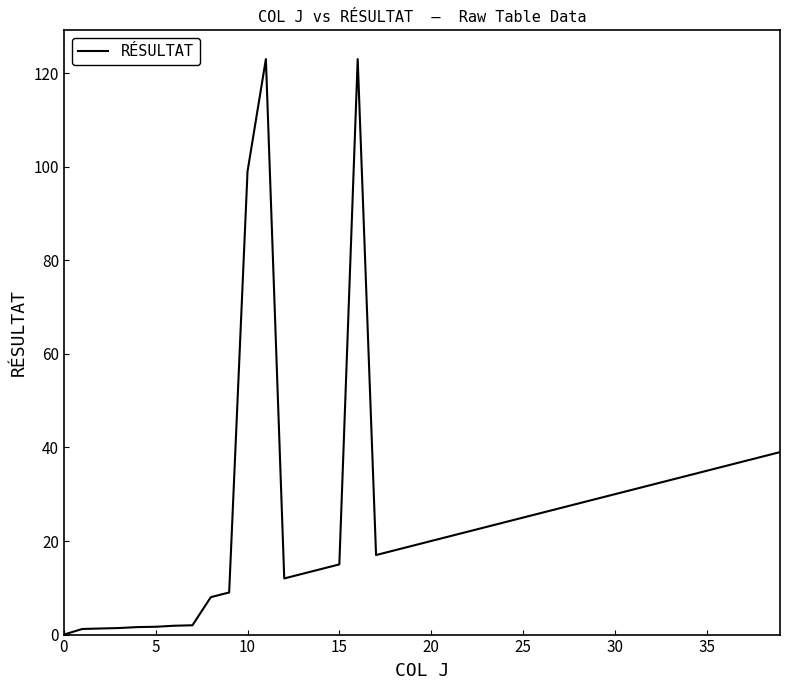

What is the maximum value shown in the chart?

123.0